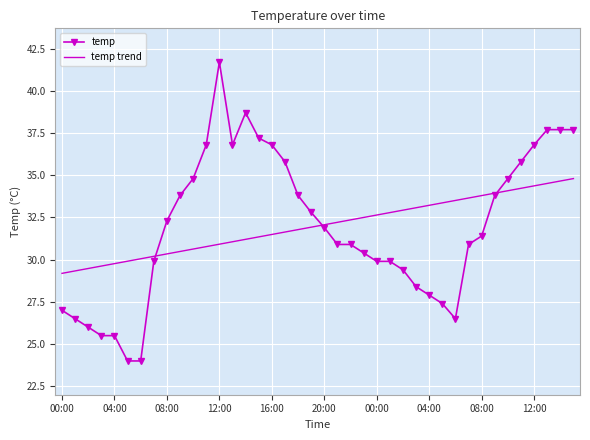

Which series has the largest range (max minus min)?

temp